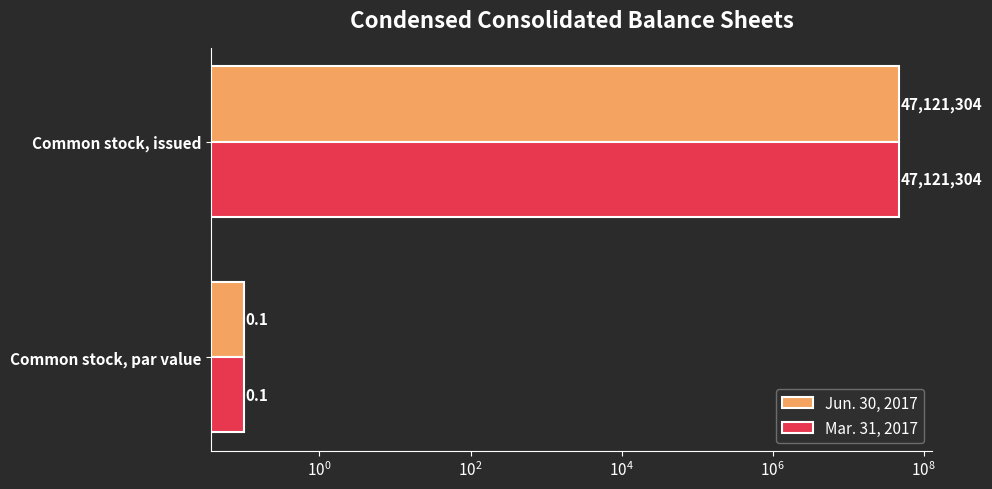

What is the lowest value of the Jun. 30, 2017 series?

0.1